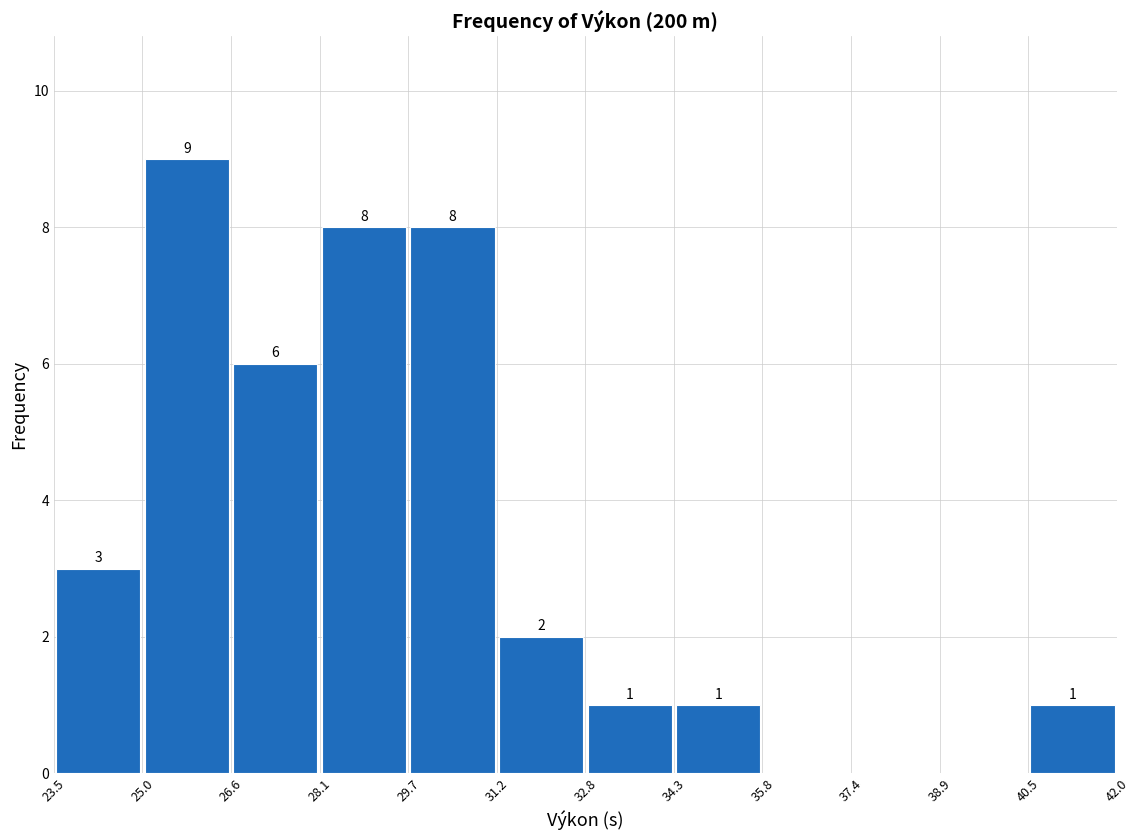

Over which range of the x-axis is the bar tallest?

25.0 to 26.6